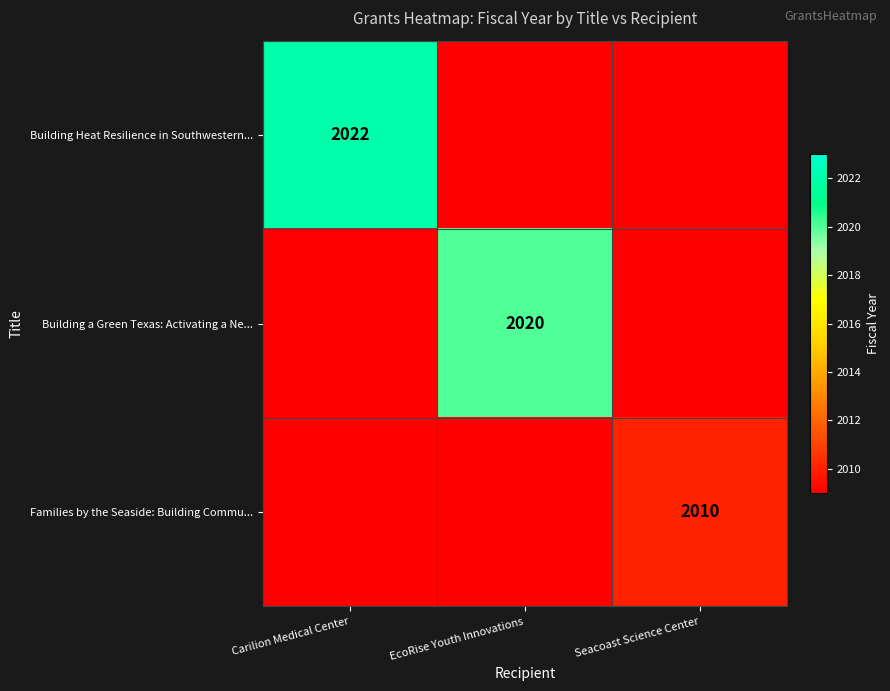

At which category is the sum across all series the highest?

Carilion Medical Center